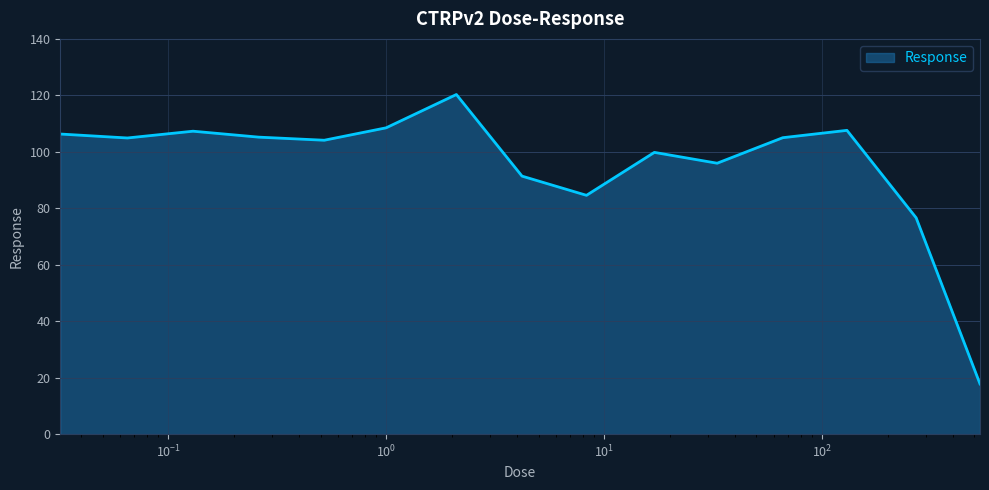

What is the difference between the maximum and minimum values?

102.5